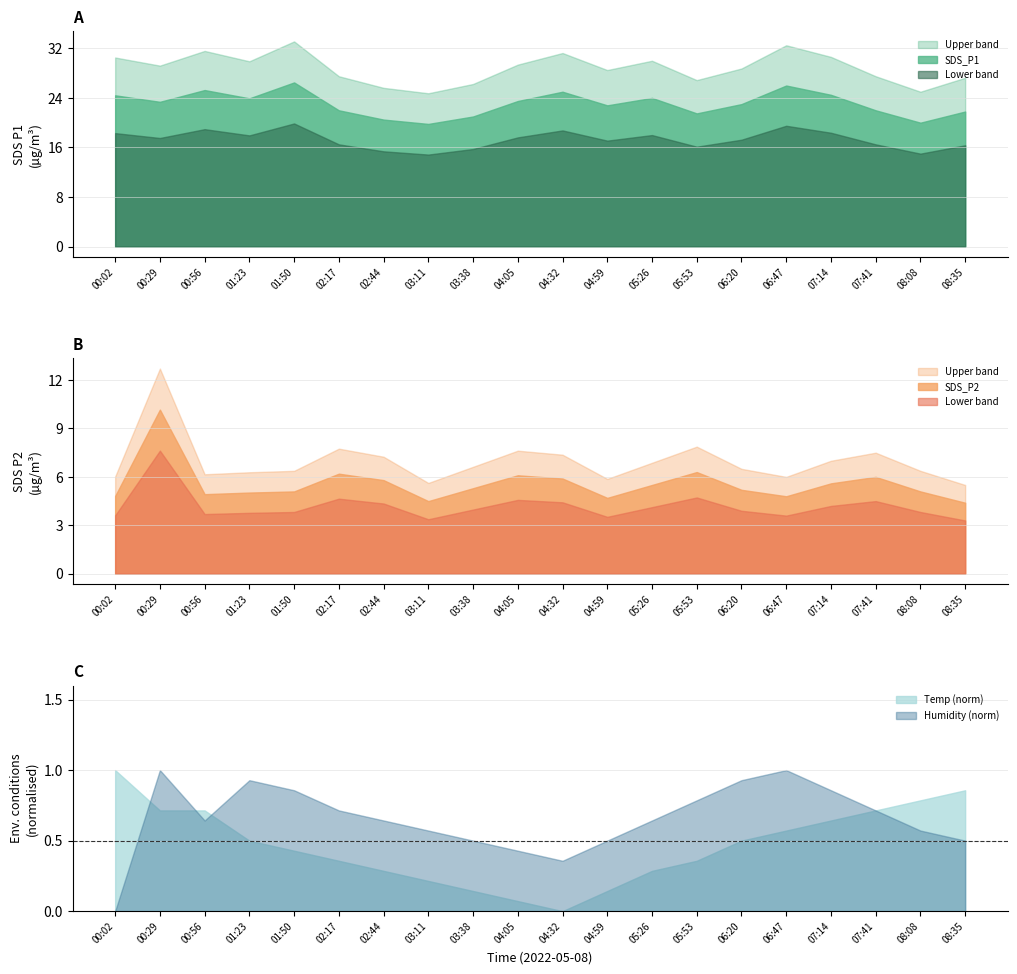

What value does the SDS_P2 series have at 03:38?

5.3